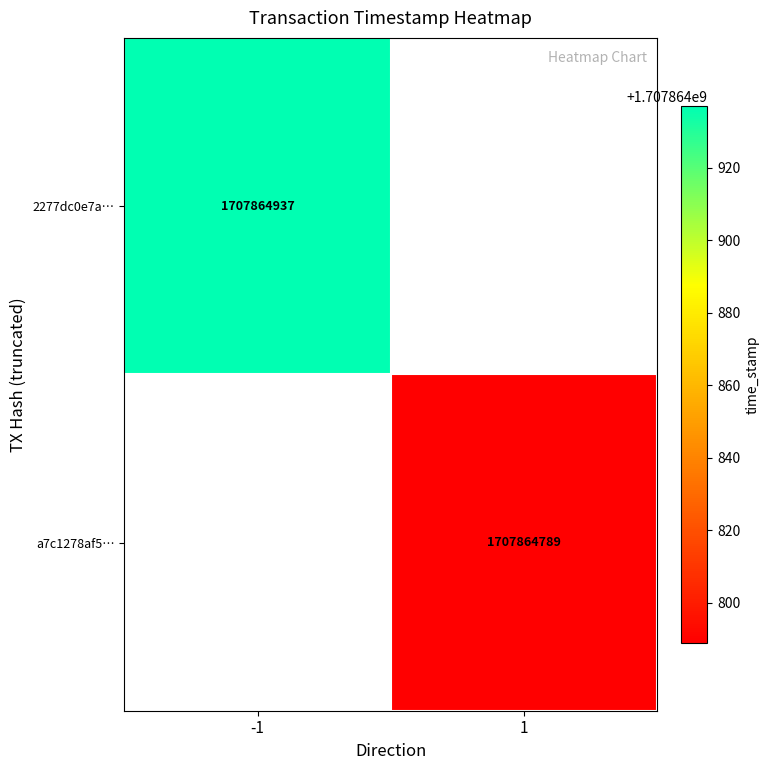

The a7c1278af59dd9cbc075e9454fcbc59dc5f12f1 series shows 1707864789 at time_stamp. True or false?

True